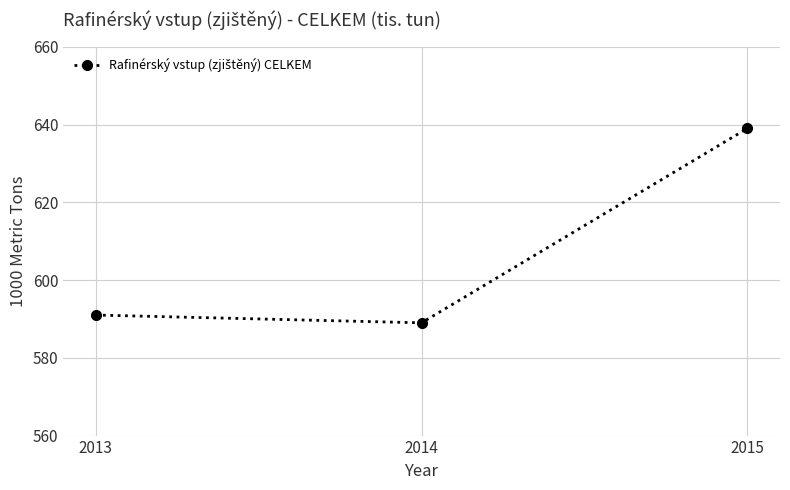

What is the difference between the second highest and minimum values?

2